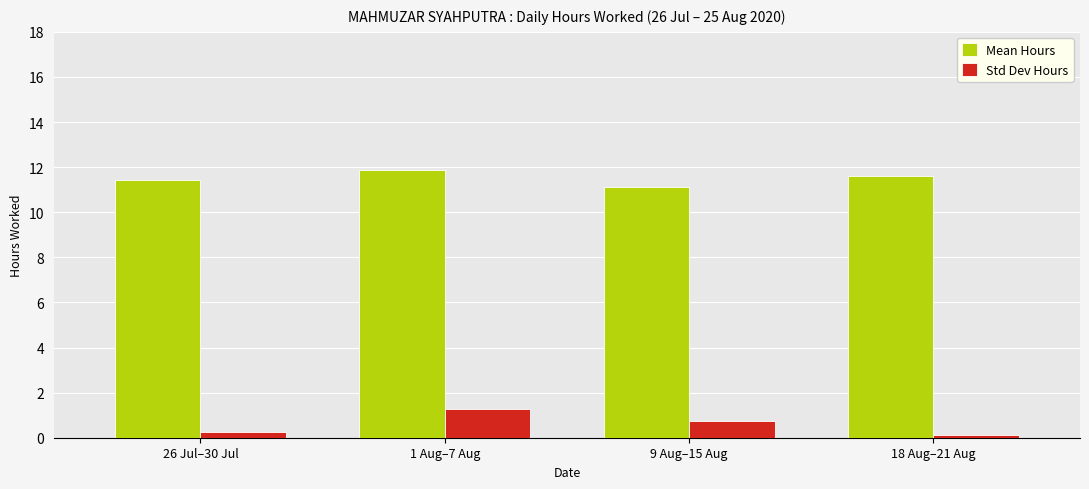

What is the value of the Mean Hours bar at the 2nd from the left?

11.9